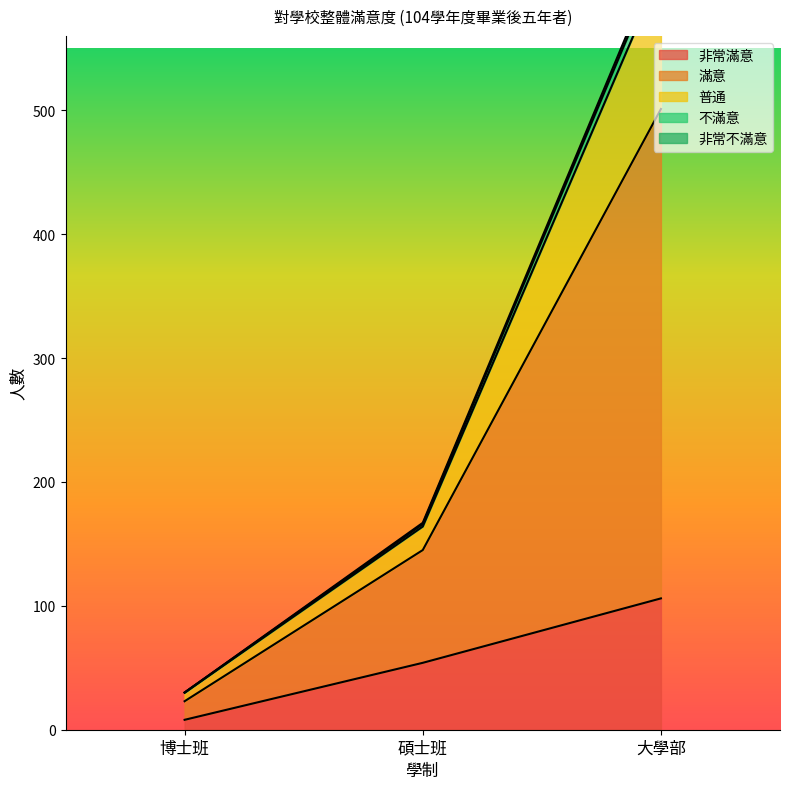

At which category does the chart reach its peak across all series?

大學部